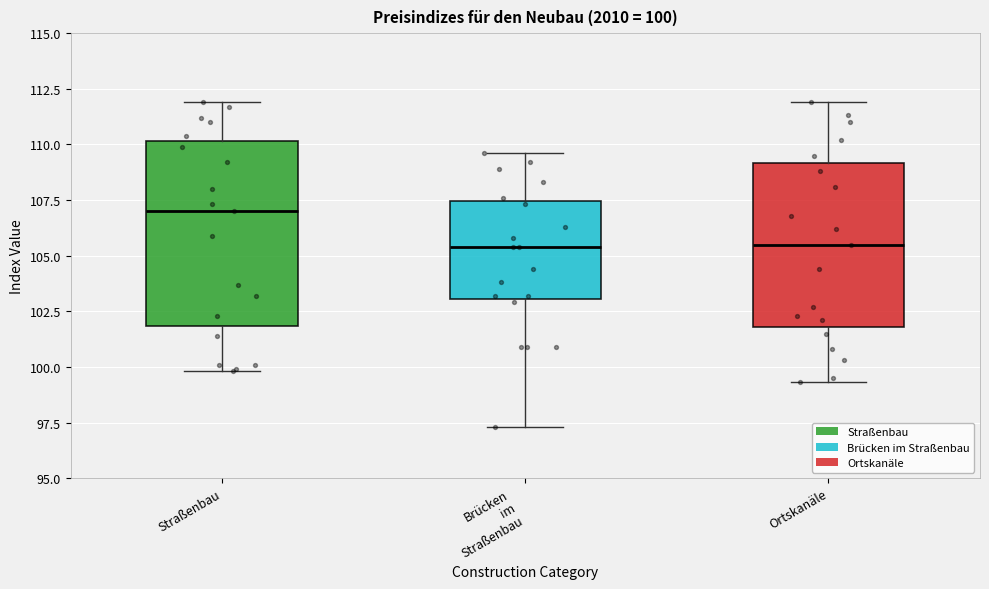

Which box has the highest median line?

Straßenbau